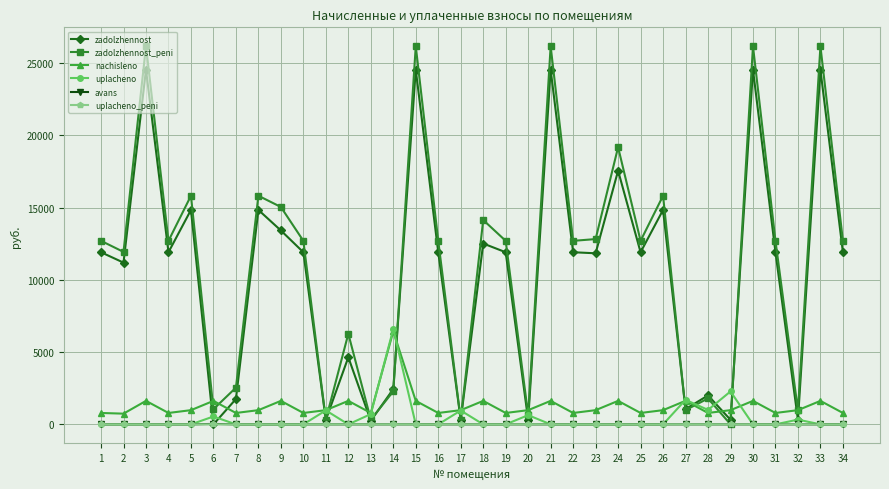

What is the maximum value shown in the chart?

26176.2